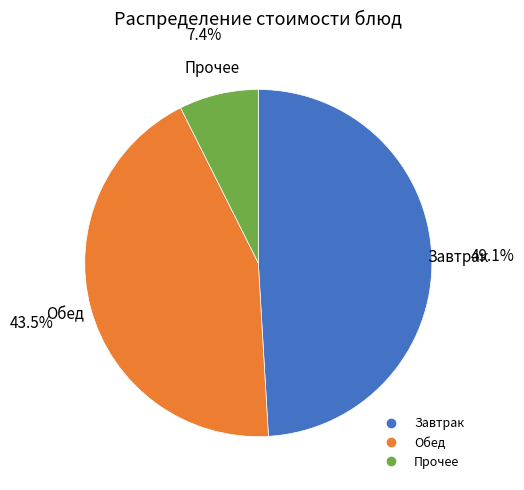

Is there a majority slice in this chart?

No